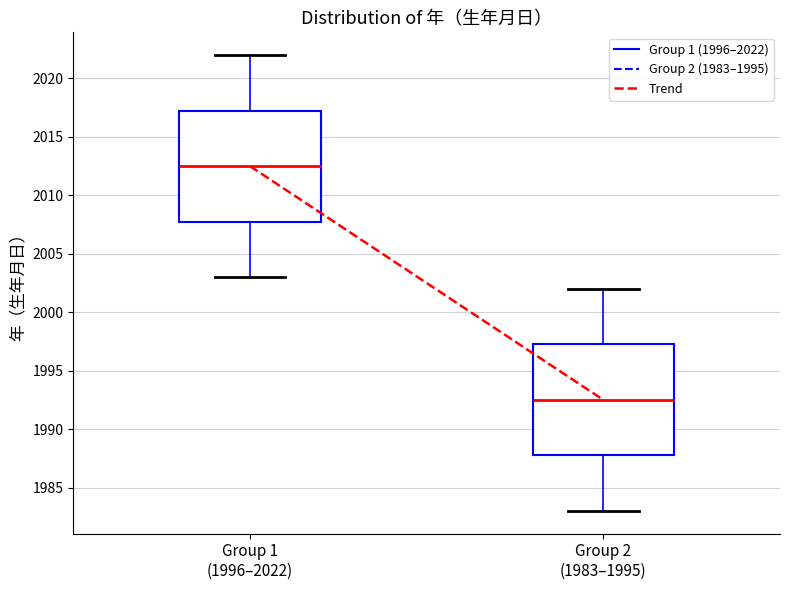

Reading left to right, read every box against the y-axis: the position of its median line, the range the box covers, and the ends of its whiskers. The values are not printed on the chart, so give them approximately, as read against the axis.

Group 1 (1996–2022): median 2012.5, box 2008.0 to 2017.5, whiskers 2003.0 to 2022.0
Group 2 (1983–1995): median 1992.5, box 1988.0 to 1997.5, whiskers 1983.0 to 2002.0